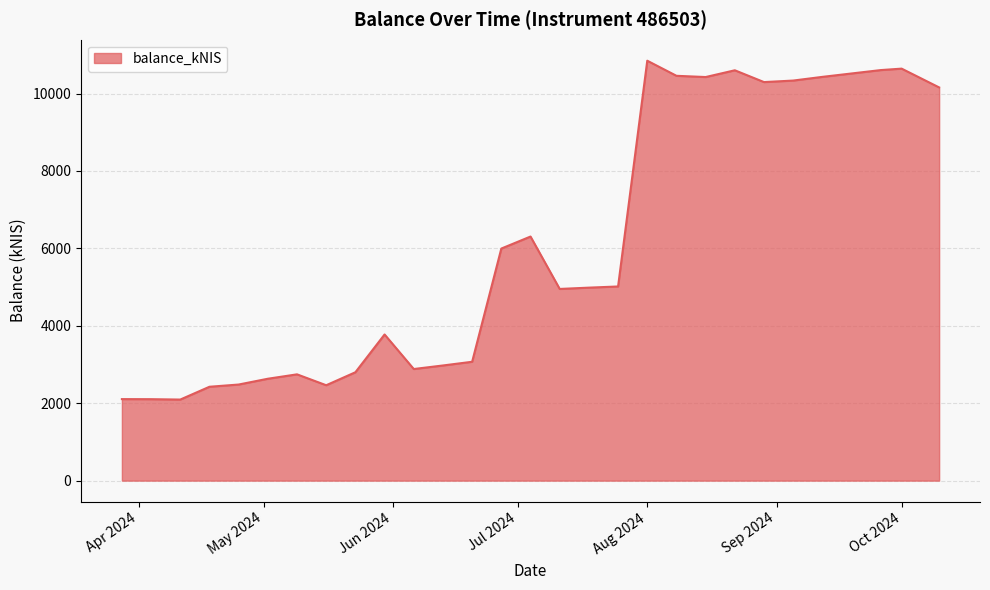

What is the maximum value shown in the chart?

10849.5